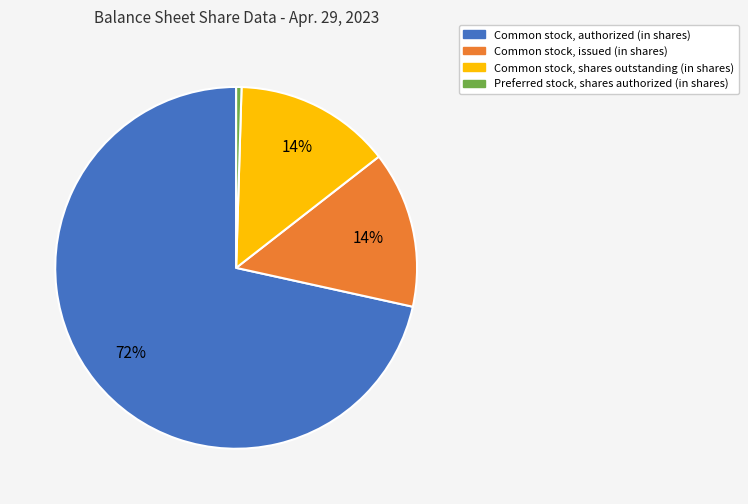

Which category has the biggest portion of the pie?

Common stock, authorized (in shares)